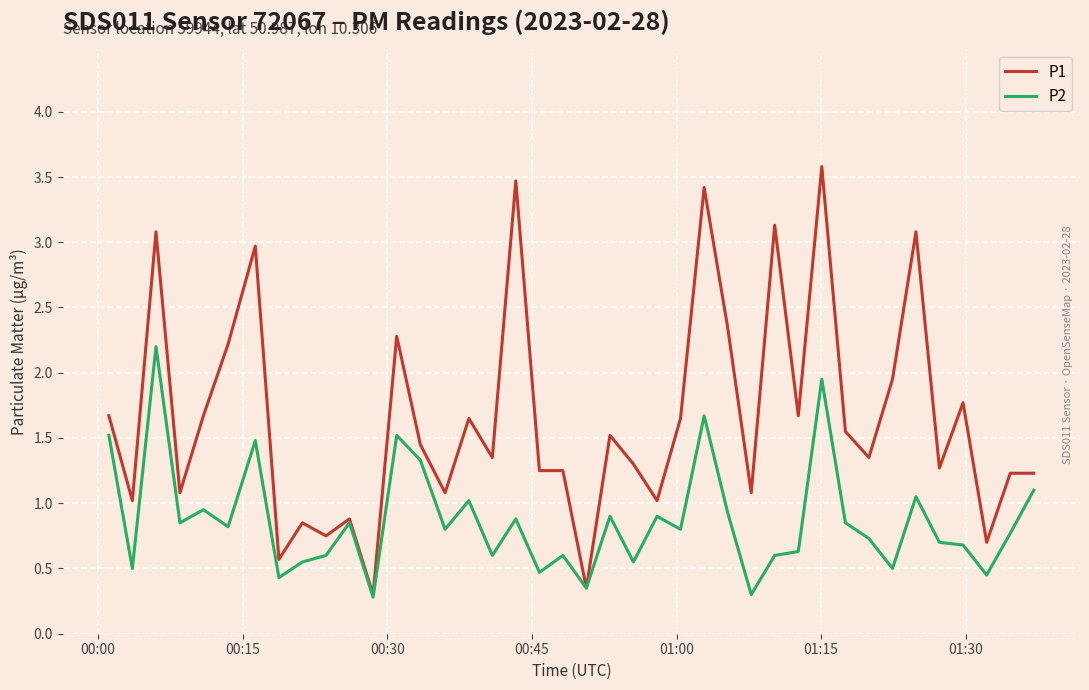

What is the sum of all P1 values?

66.0